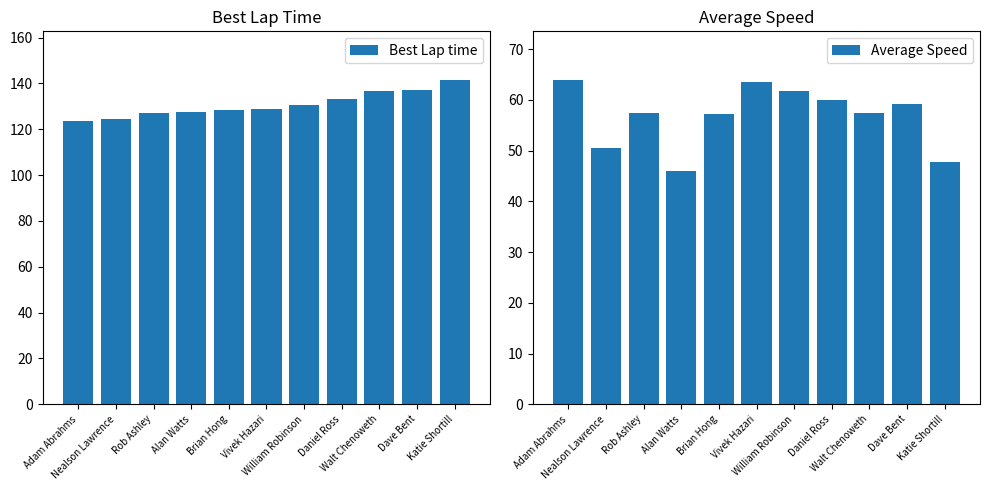

At how many categories does at least one series exceed 78?

11